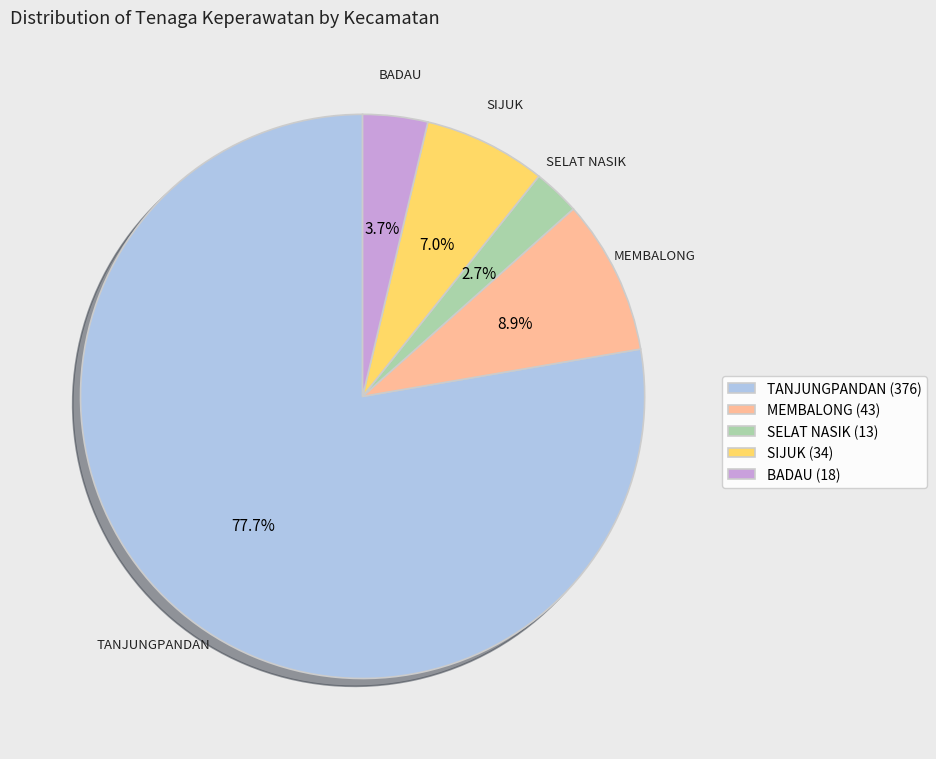

Is it true that SELAT NASIK is 3% of the pie?

True